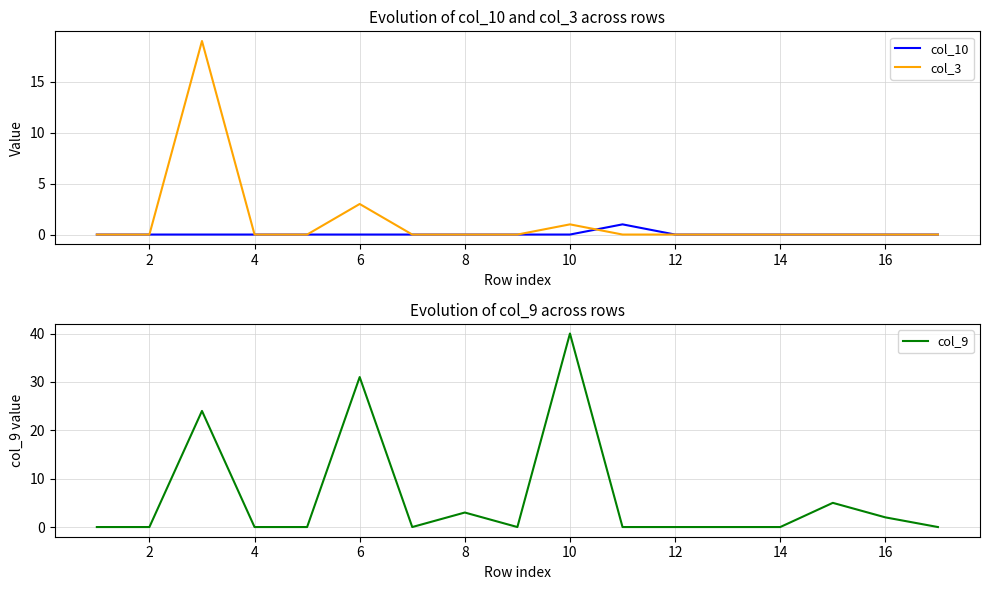

What are all the series names shown in the legend?

col_10, col_3, col_9